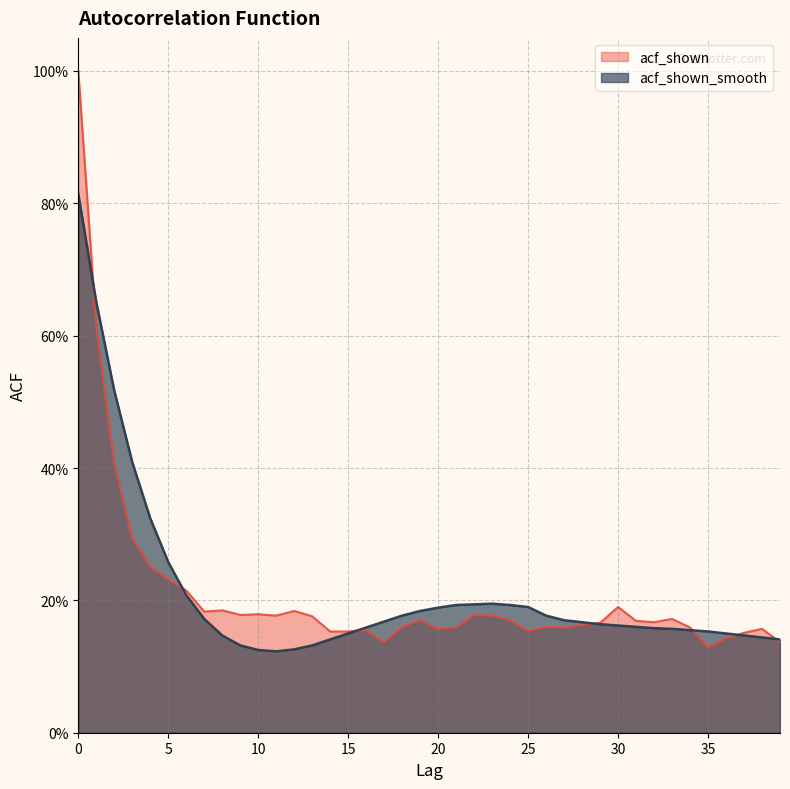

Where is the first local minimum for acf_shown_smooth?

11